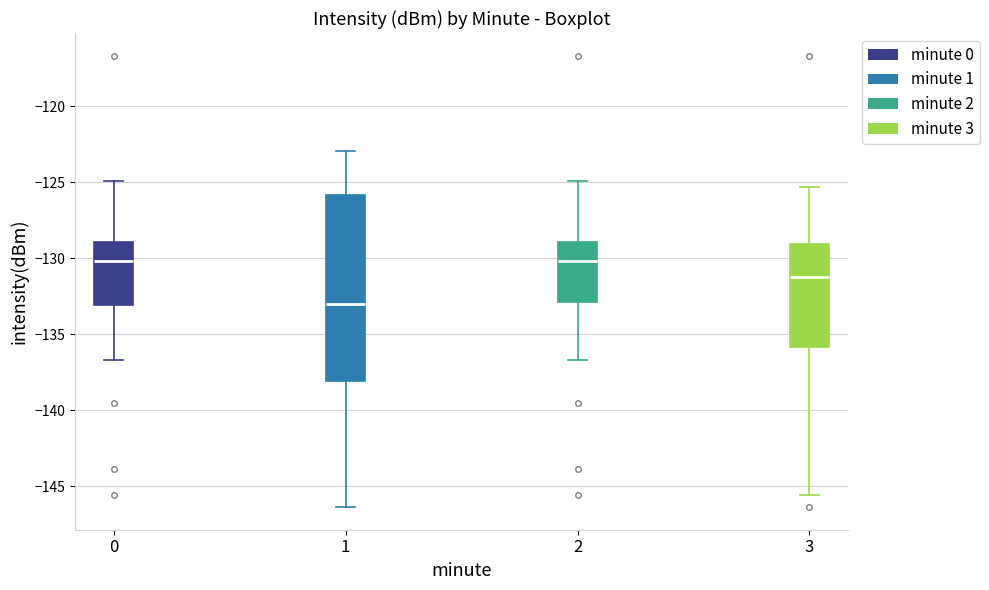

Reading left to right, transcribe this box plot: for each box, give where its median line is, the range the box spans, and where its two whiskers end, as read against the y-axis. The values are not printed on the chart, so give them approximately, as read against the axis.

0: median -130.0, box -133.0 to -129.0, whiskers -136.5 to -125.0
1: median -133.0, box -138.0 to -126.0, whiskers -146.5 to -123.0
2: median -130.0, box -133.0 to -129.0, whiskers -136.5 to -125.0
3: median -131.0, box -136.0 to -129.0, whiskers -145.5 to -125.5